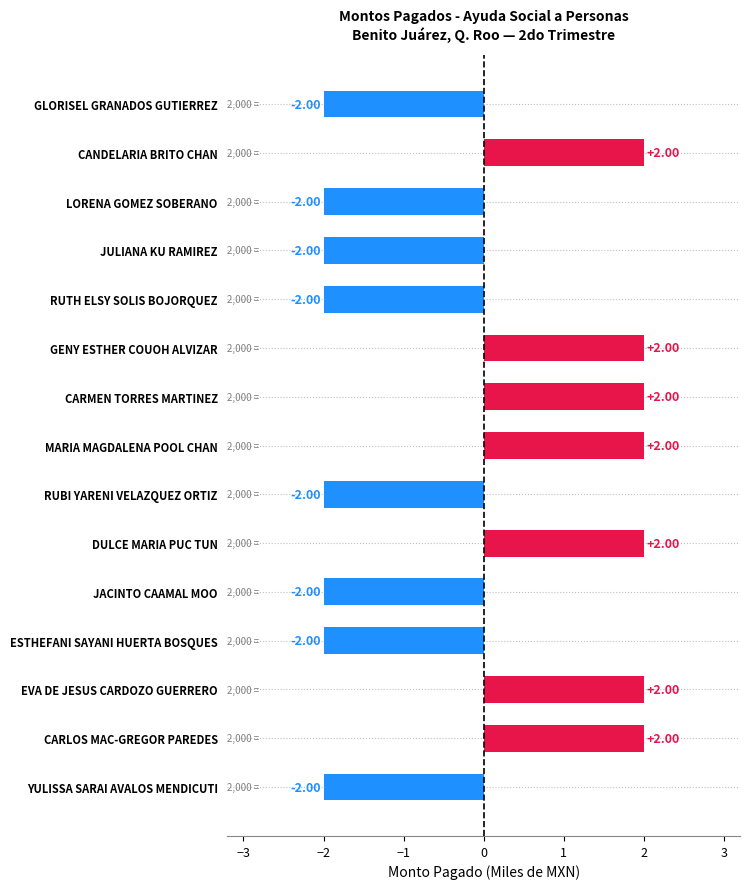

What is the label of the 5th bar from the bottom?

JACINTO CAAMAL MOO